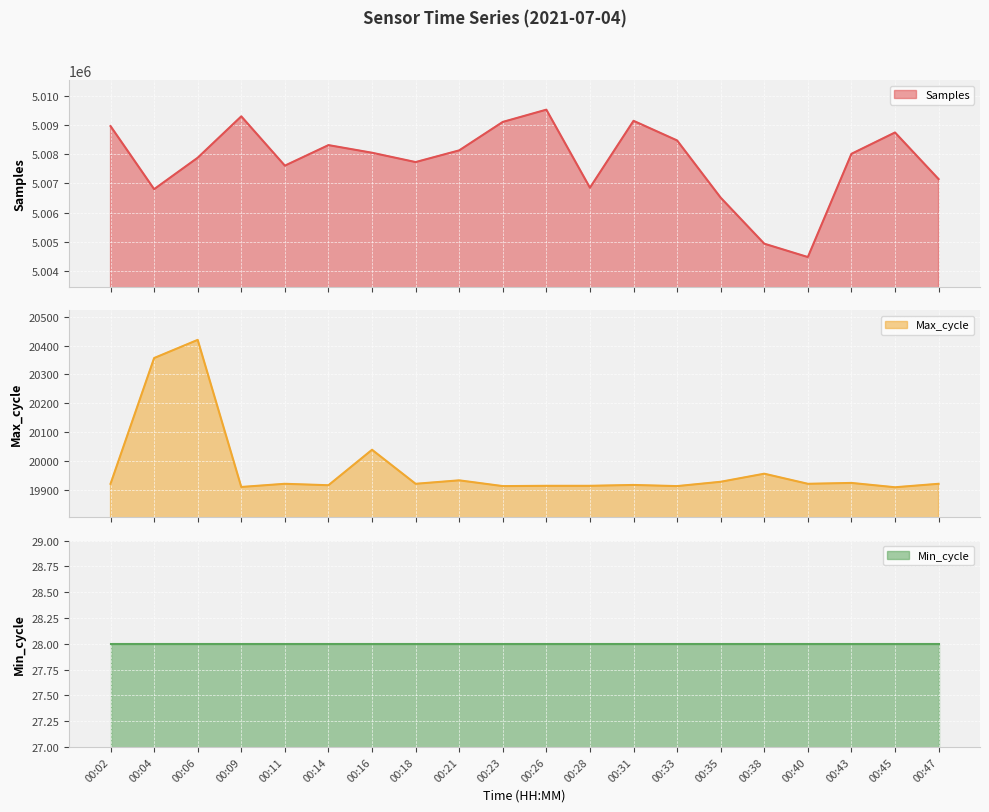

What is the value of the Max_cycle point at the 18th from the left?

19924